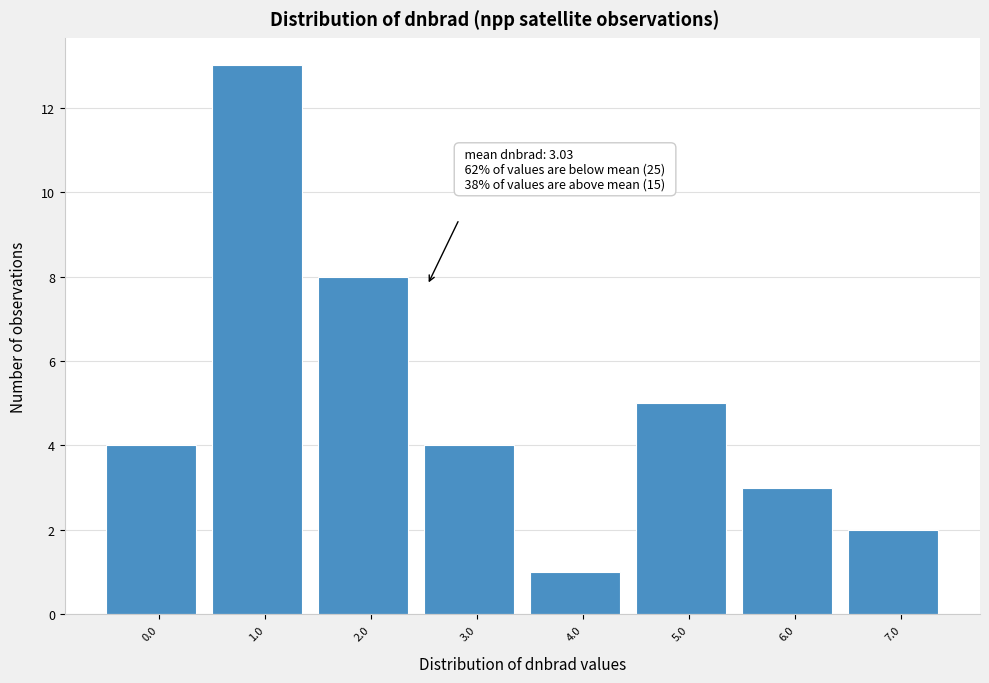

Reading left to right, extract all data points from this chart.

4	13	8	4	1	5	3	2